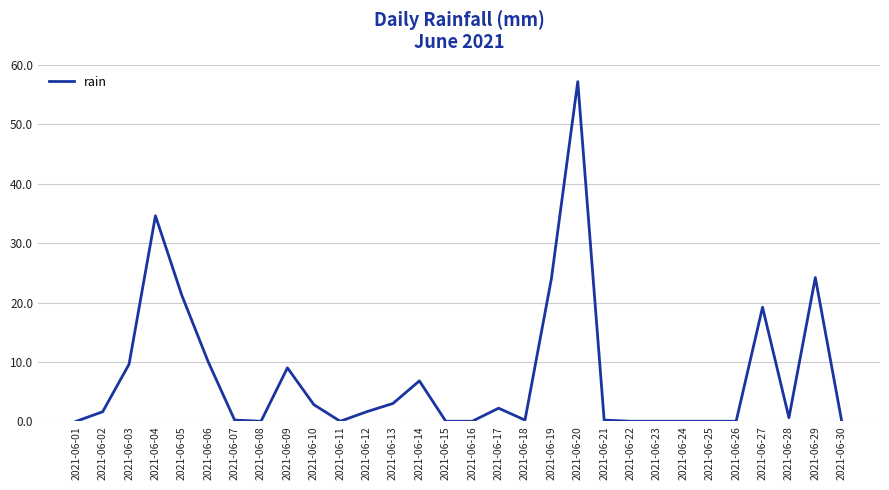

Approximately how many times larger is the value at 2021-06-14 compared to 2021-06-17?

3.1